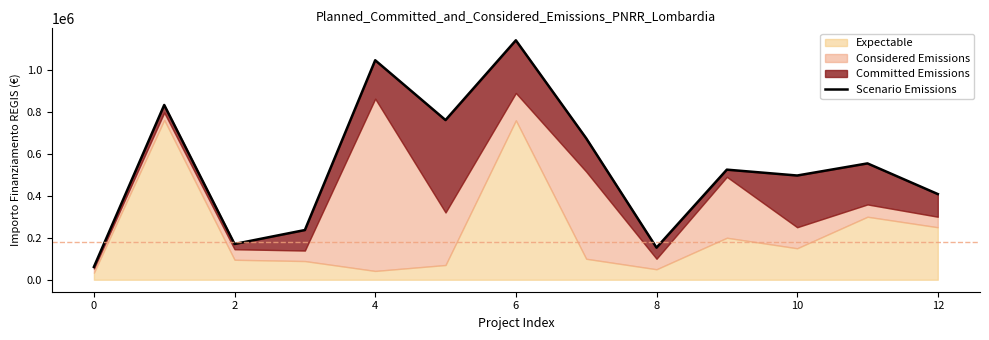

What is the minimum value shown in the chart?

61050.0